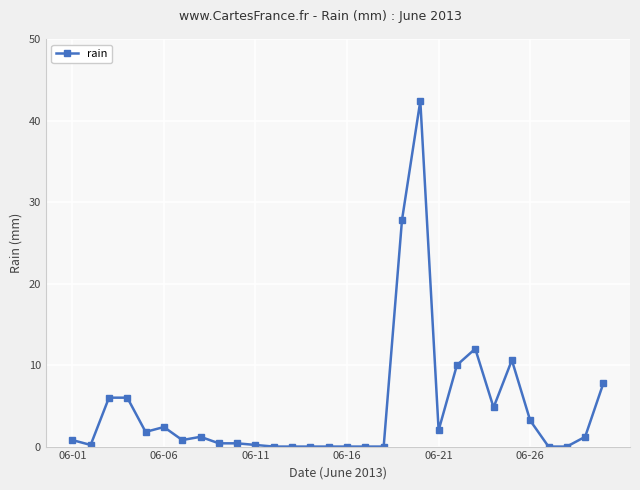

Does the chart have visible grid lines?

Yes